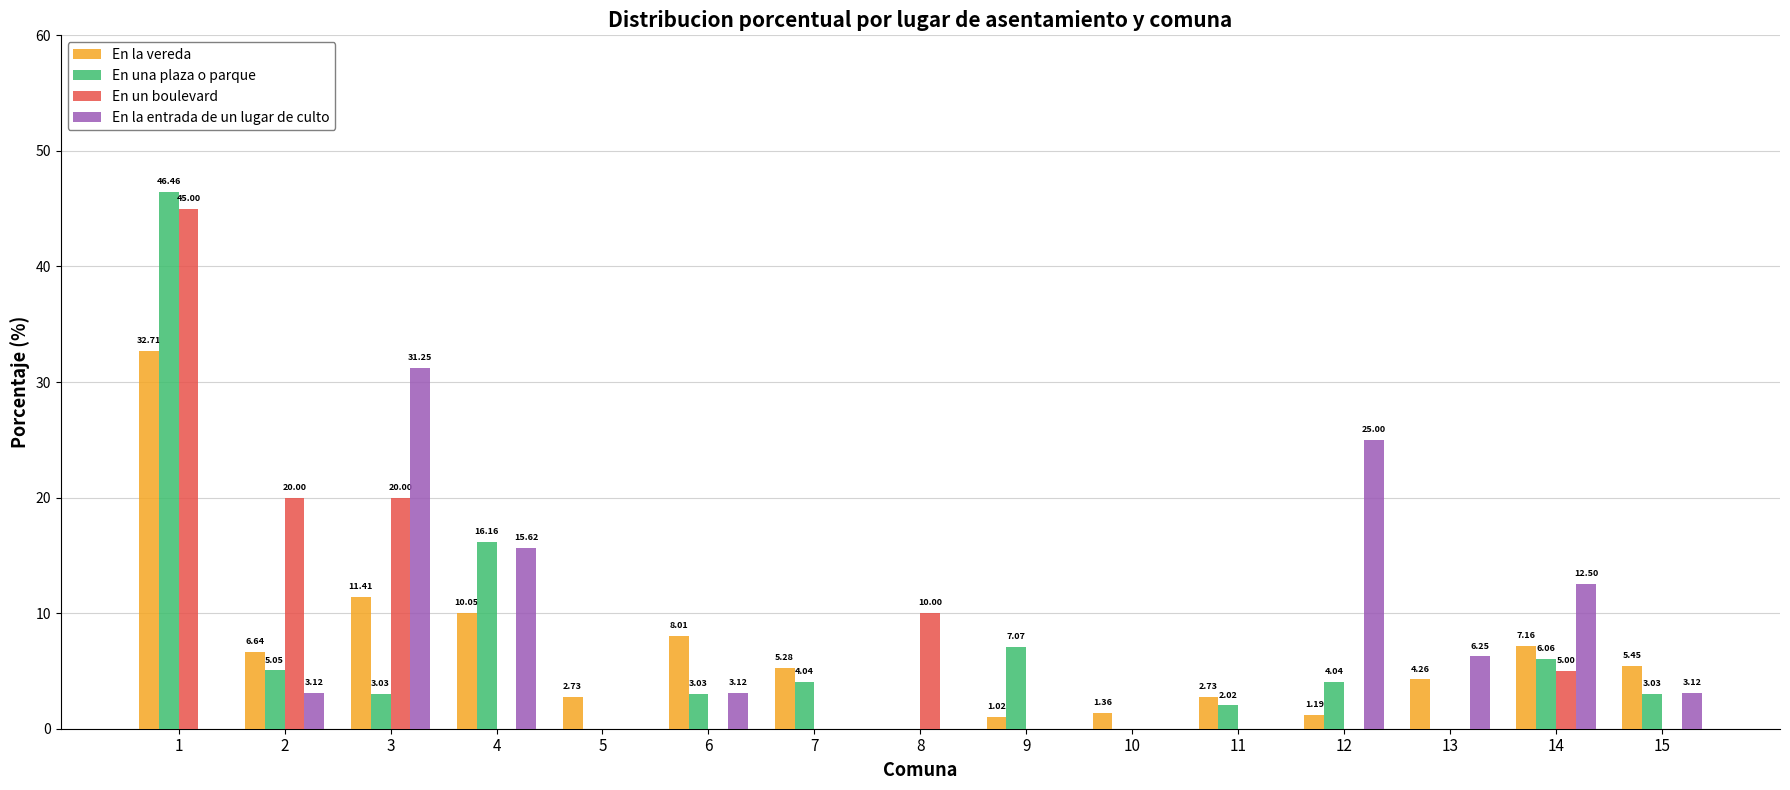

What is the greatest value displayed?

46.5